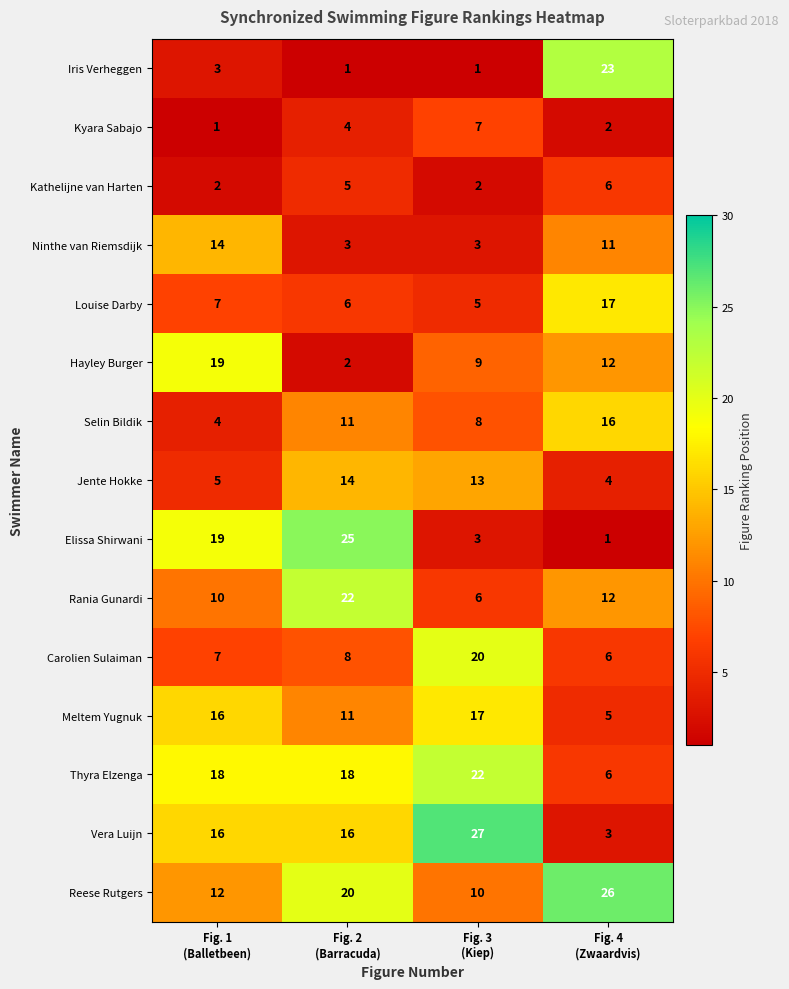

Which series has the largest total across all categories?

Reese Rutgers